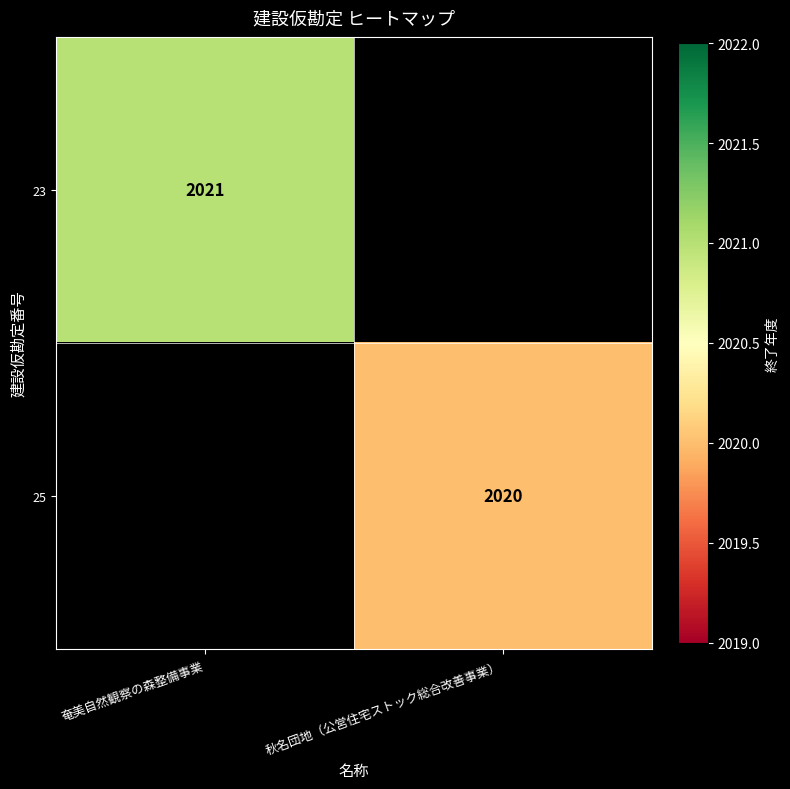

The value of 23 at 奄美自然観察の森整備事業 is 2021. True or false?

True